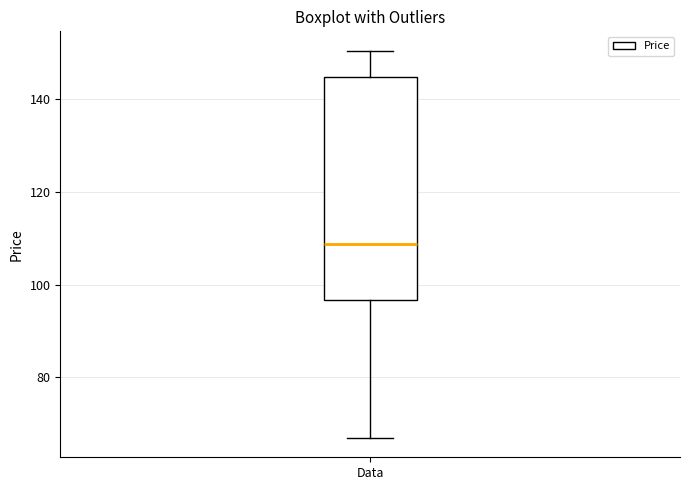

Transcribe this box plot: give where the median line is, the range the box spans, and where the two whiskers end, as read against the y-axis. The values are not printed on the chart, so give them approximately, as read against the axis.

median 108, box 96 to 144, whiskers 66 to 150